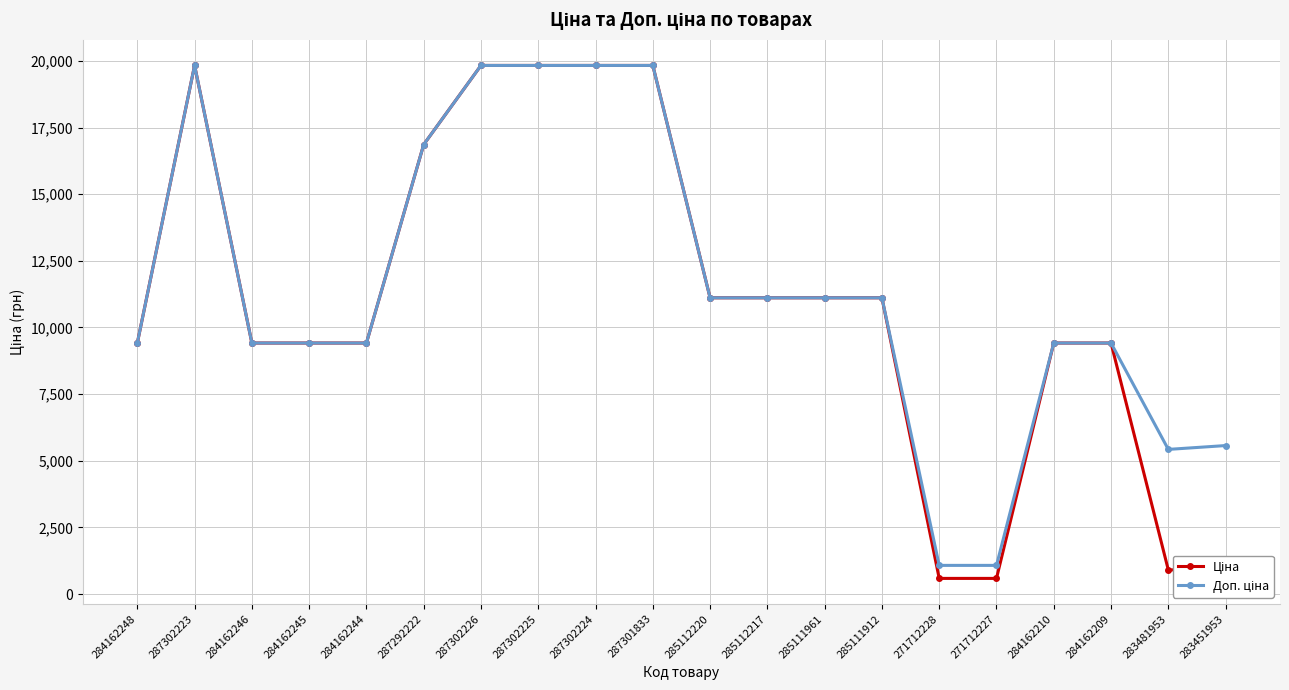

What is the difference between the highest and lowest values at 271712227?

488.5